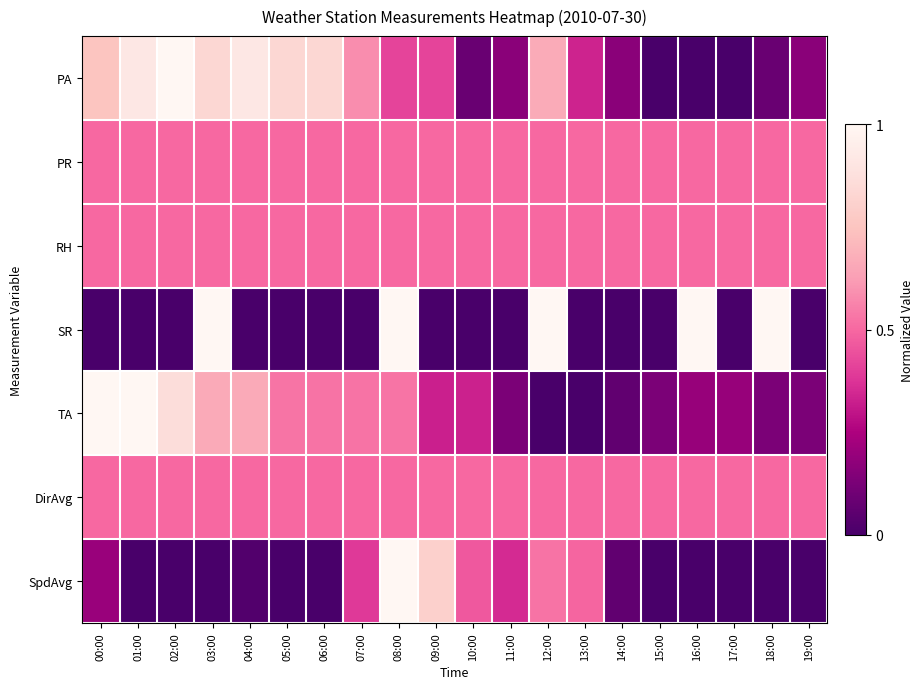

Rank the series at 06:00 from highest to lowest value.

PA, TA, PR, RH, DirAvg, SR, SpdAvg